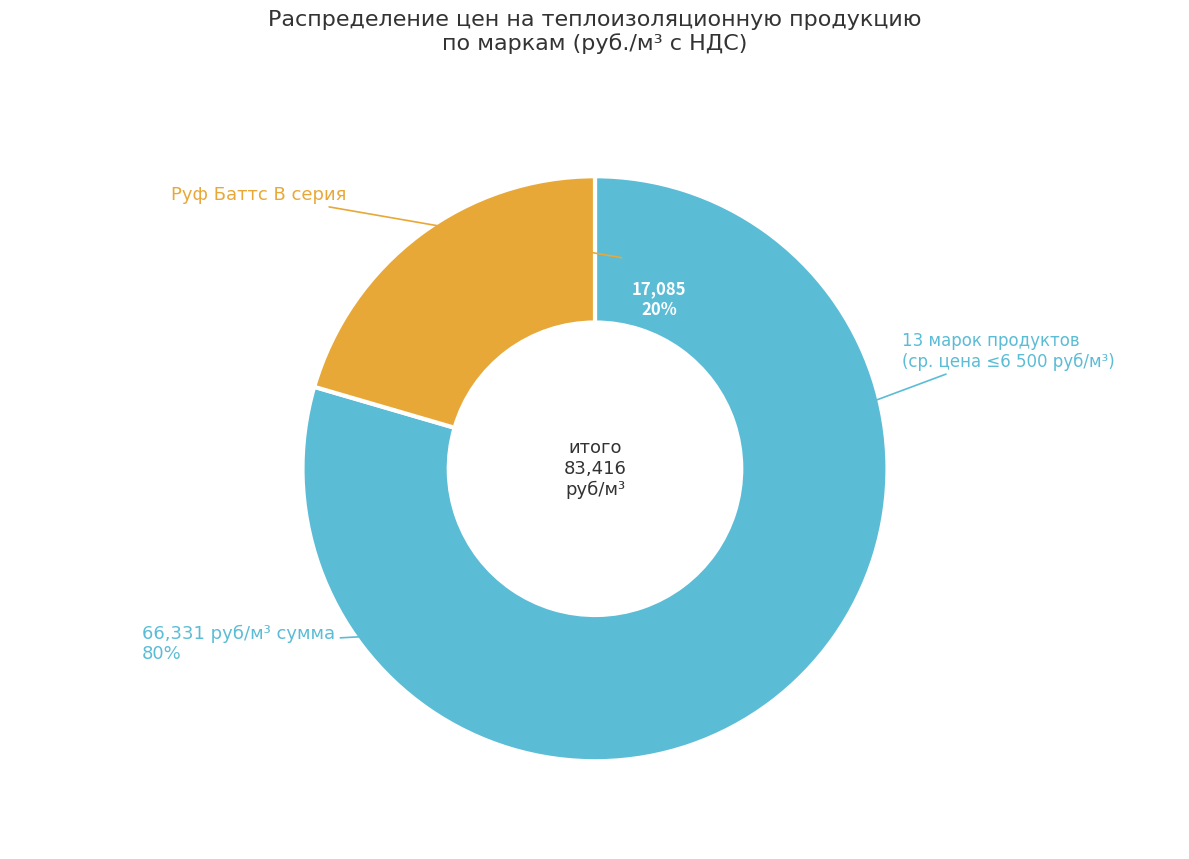

Is Руф Баттс Н ЭКСТРА the majority of the pie?

No